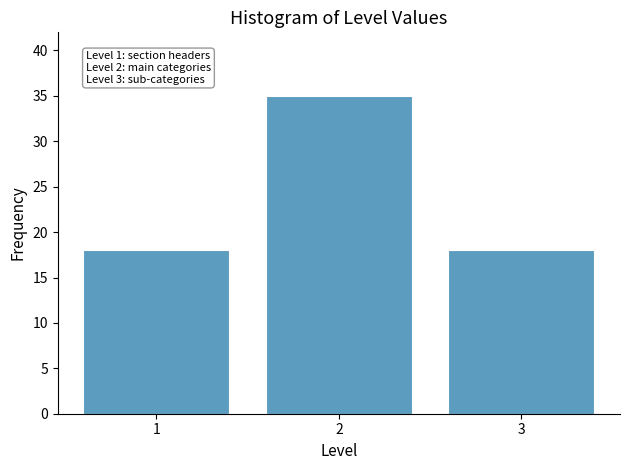

Reading left to right, what are all the values shown in this chart?

18	35	18